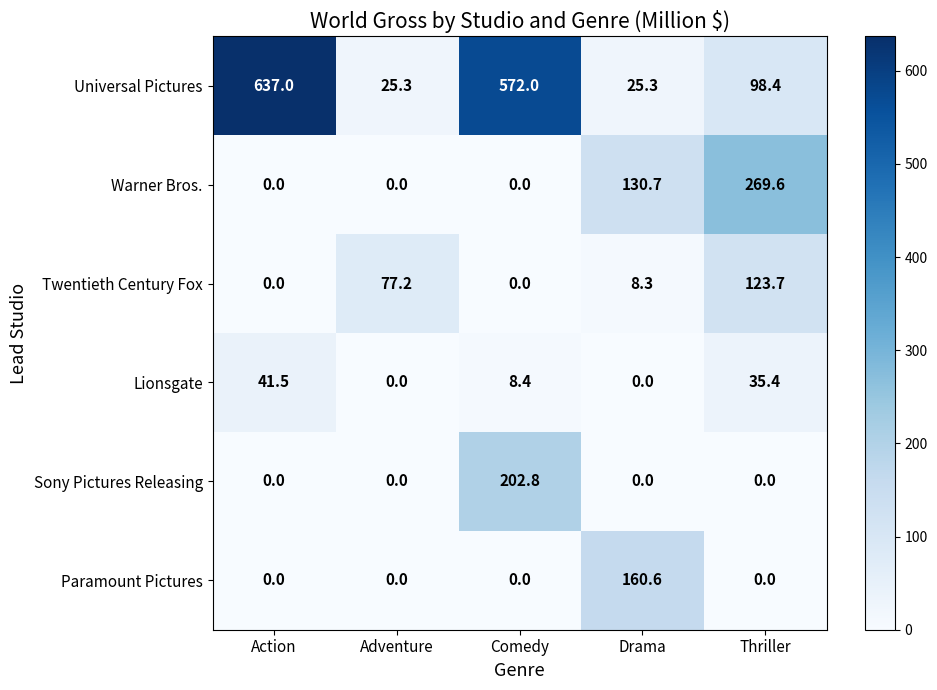

At how many categories does at least one series exceed 180?

3